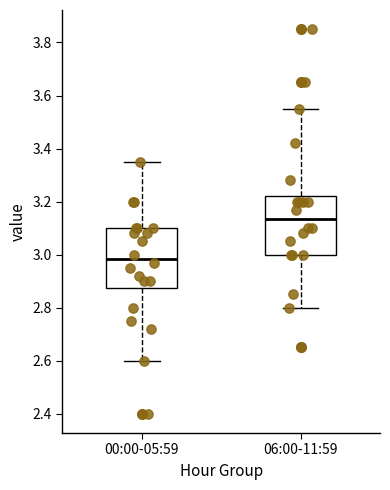

Where does the lower whisker of the box for 06:00-11:59 end on the y-axis? The values are not printed on the chart, so give them approximately, as read against the axis.

2.80